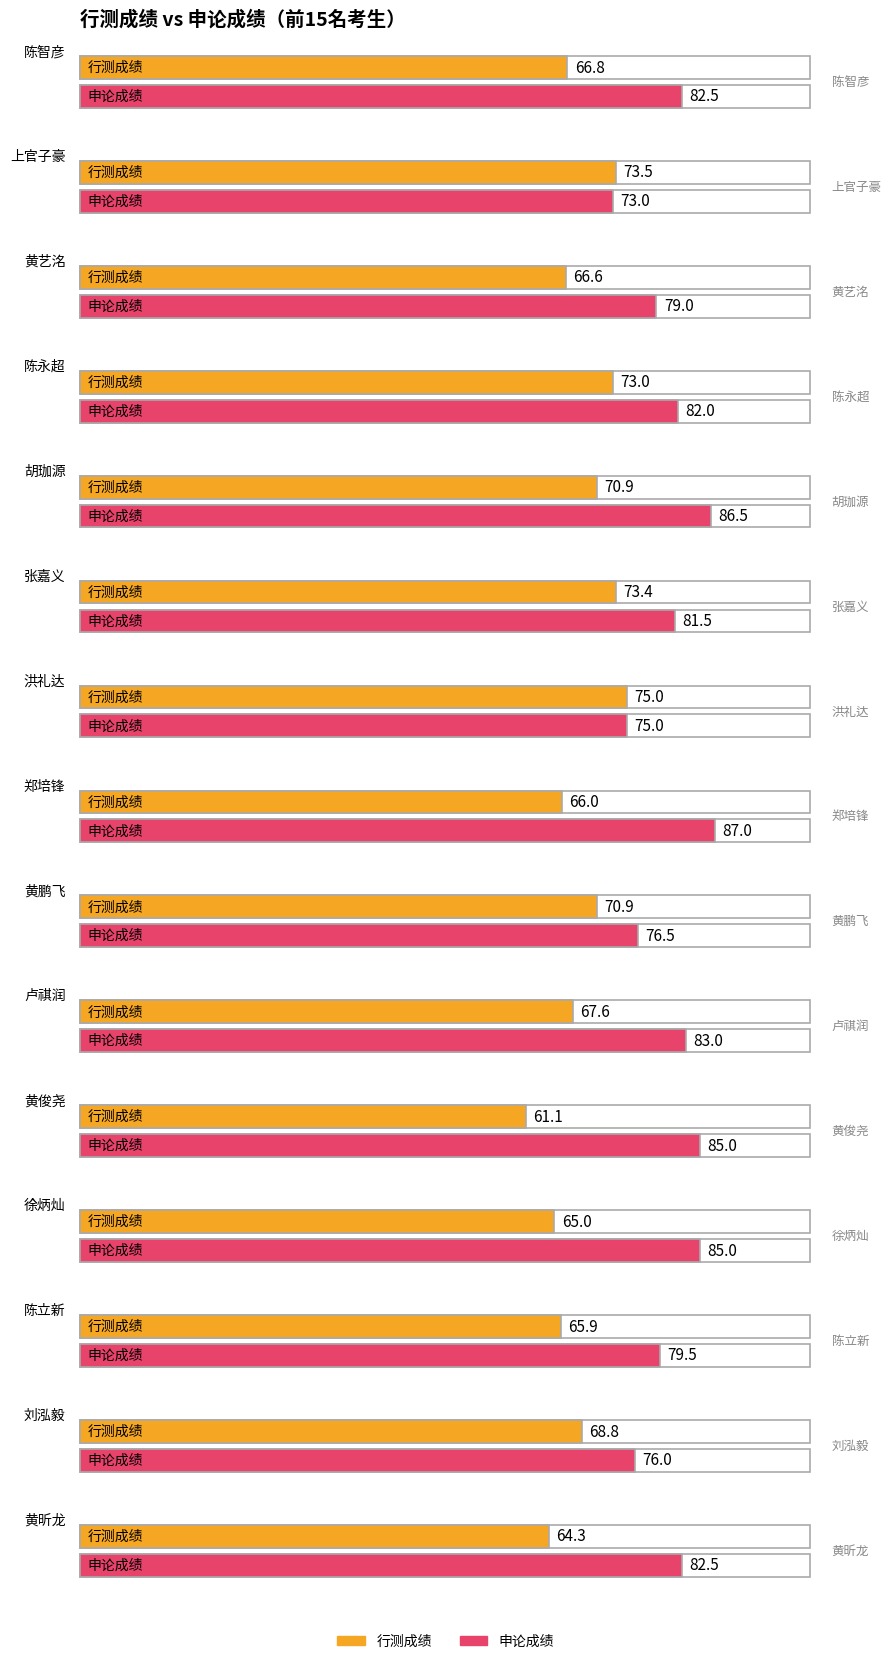

At which label is 申论成绩 closest to 80?

陈立新